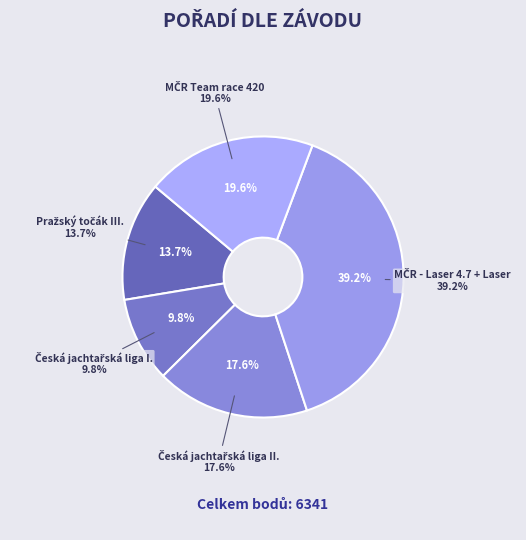

To the nearest percent, what portion does MČR Team race 420 represent?

20%